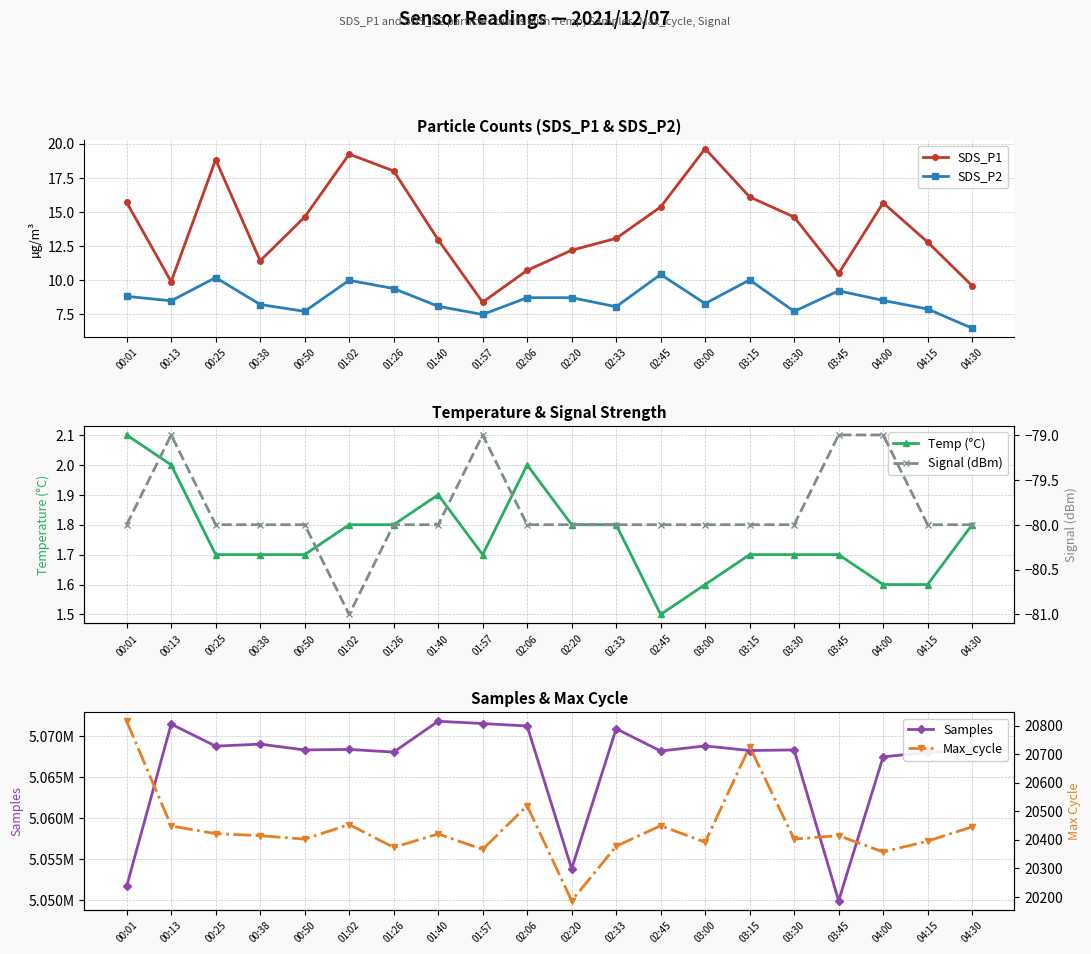

What is the label of the 20th point from the left?

04:30